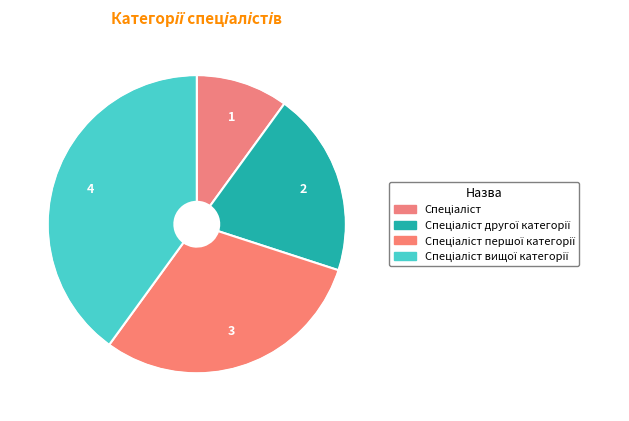

To the nearest percent, what is the combined percentage of Спеціаліст другої категорії and Спеціаліст вищої категорії?

60%